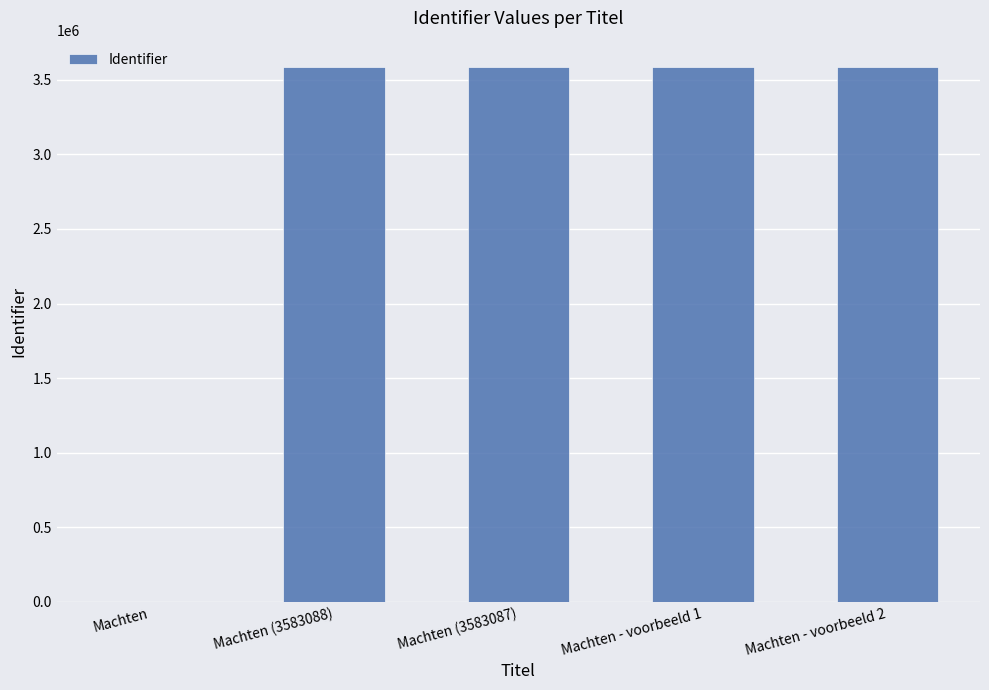

What is the difference between the values at Machten - voorbeeld 2 and Machten (3583087)?

455